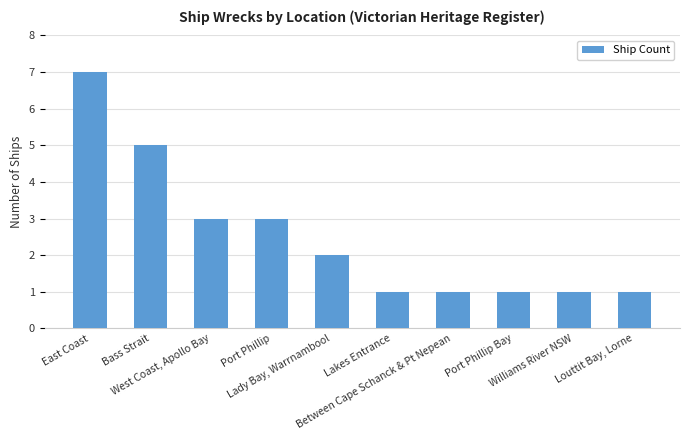

What is the difference between the second highest and second lowest values?

4